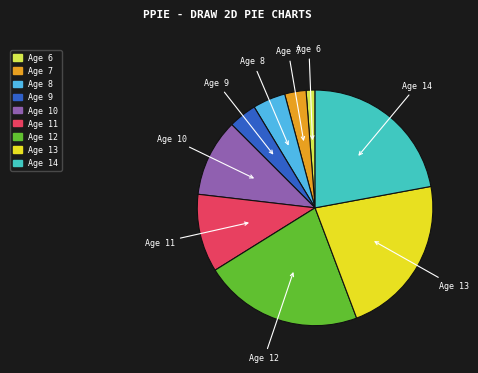

Does Age 10 represent more than half of the total?

No